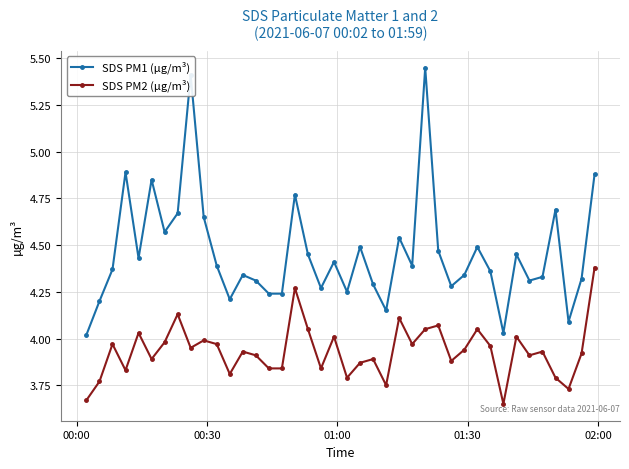

What is the difference between the second highest and second lowest values in the SDS PM2 (µg/m³) series?

0.6